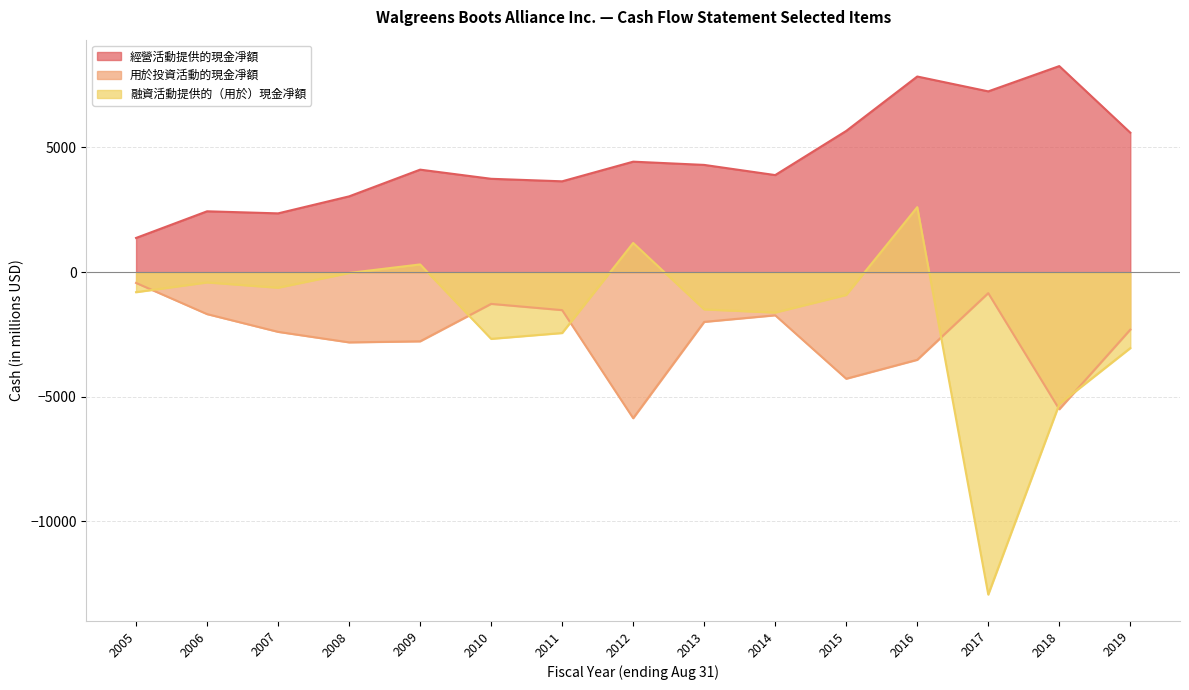

What is the lowest value of the 融資活動提供的（用於）現金凈額 series?

-12934